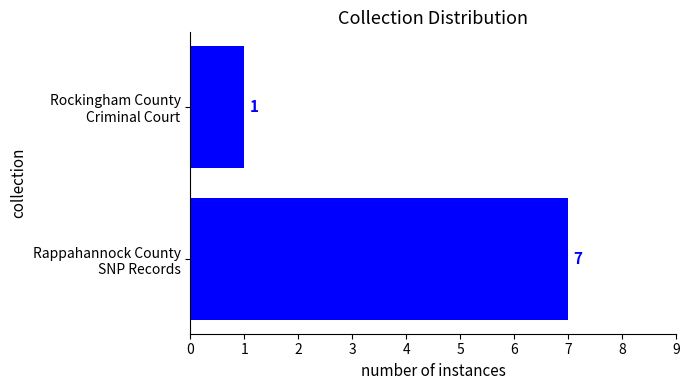

What is the greatest value displayed?

7